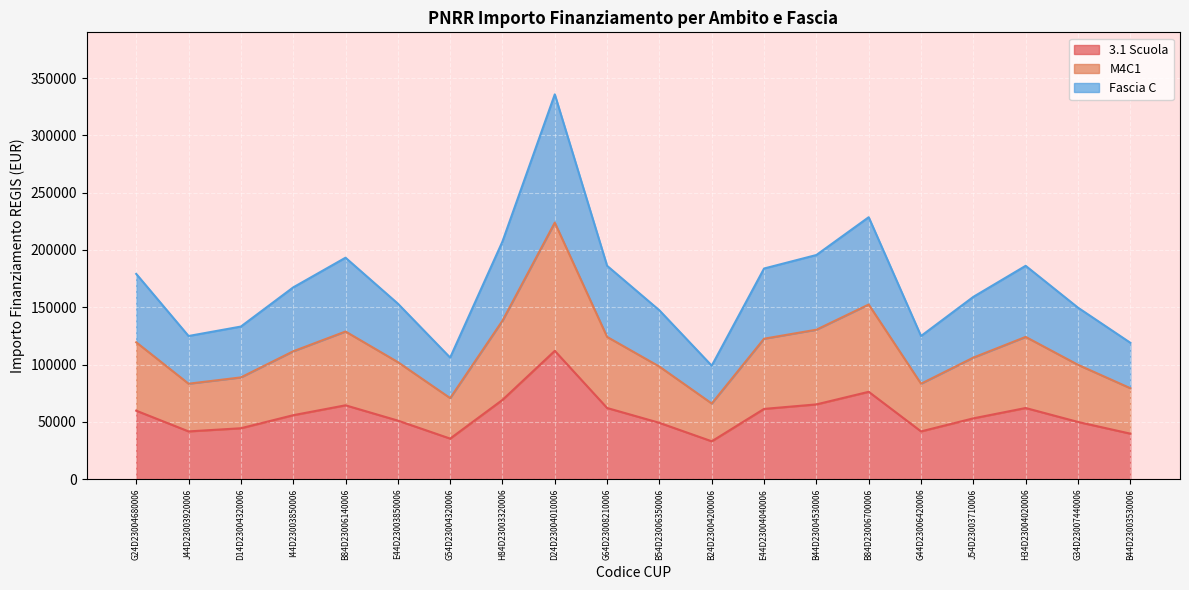

How many data points in M4C1 are above 111556?

10